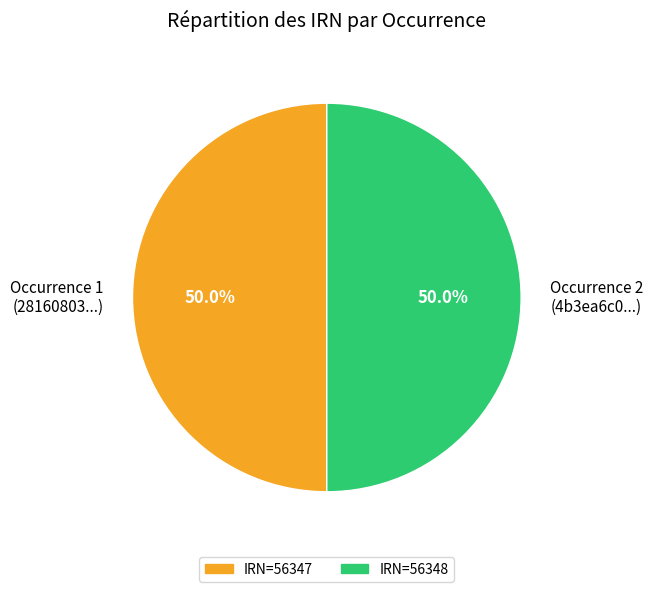

Approximately how many times larger is the value at Occurrence 2 (4b3ea6c0...) compared to Occurrence 1 (28160803...)?

1.0